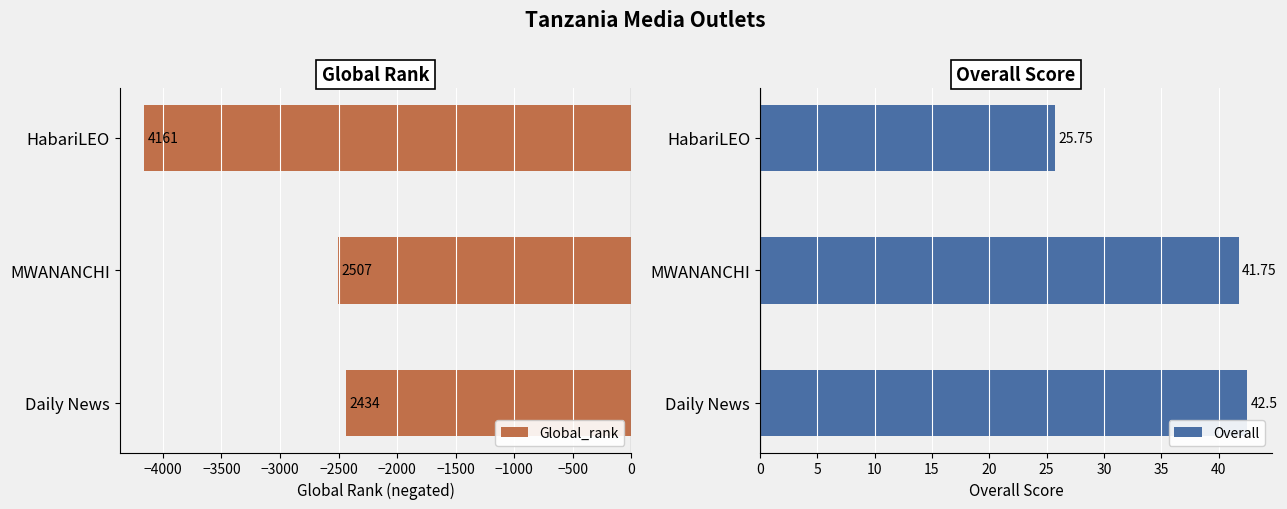

What is the average value of the Overall series?

36.7